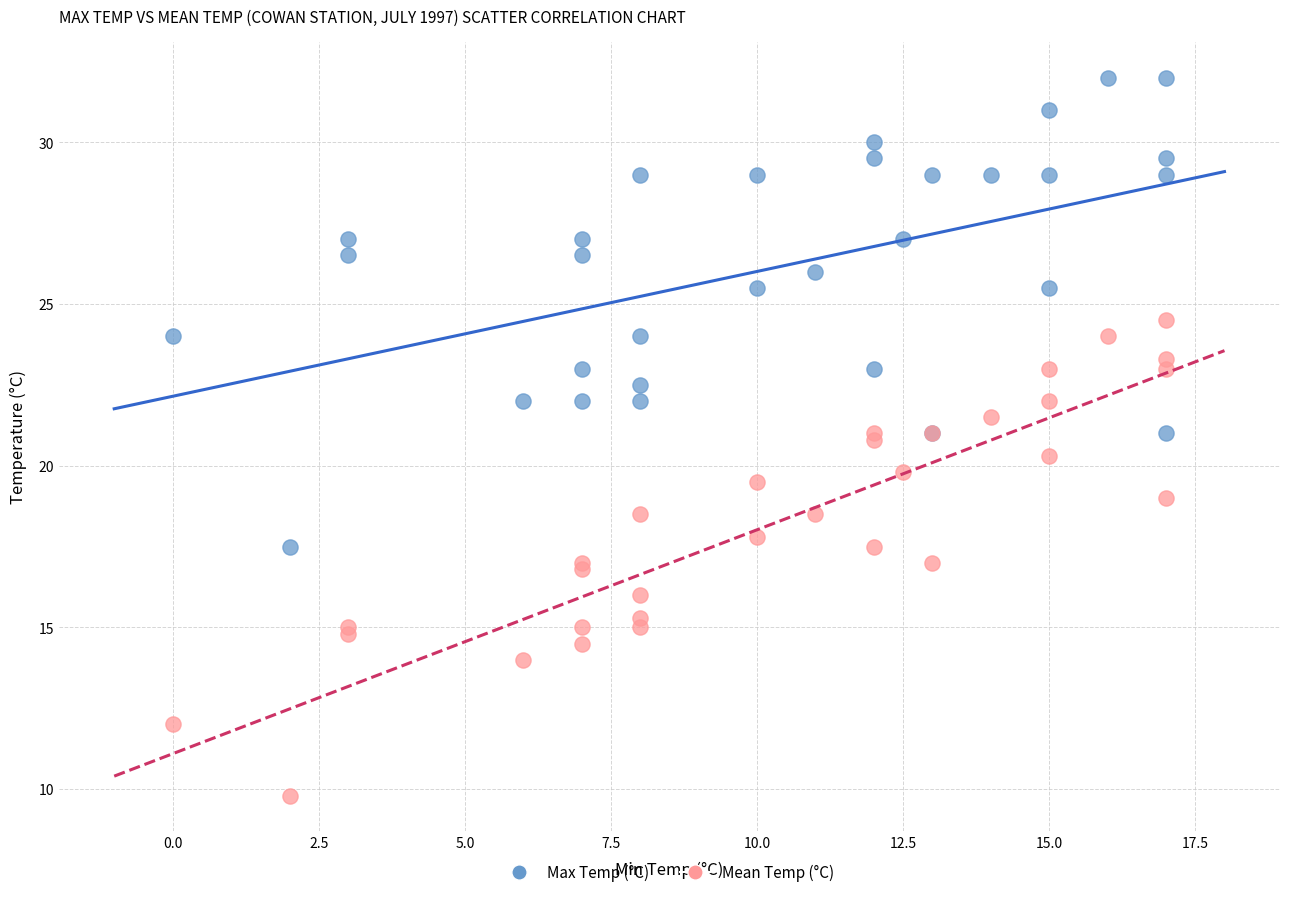

Which series reaches the minimum Y coordinate?

Mean Temp (°C)